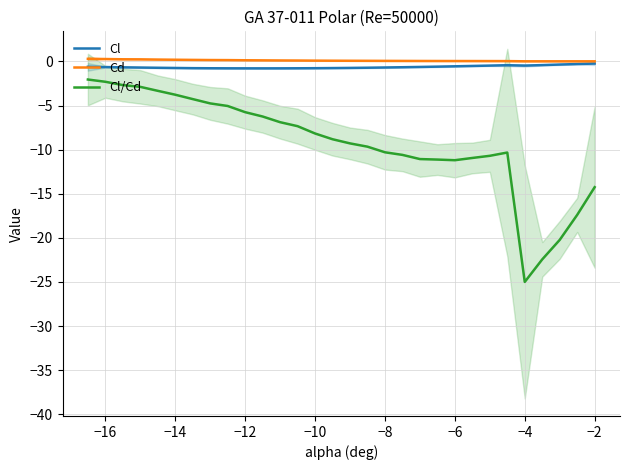

True or false: Cl has a value of -0.7 at −14.

True